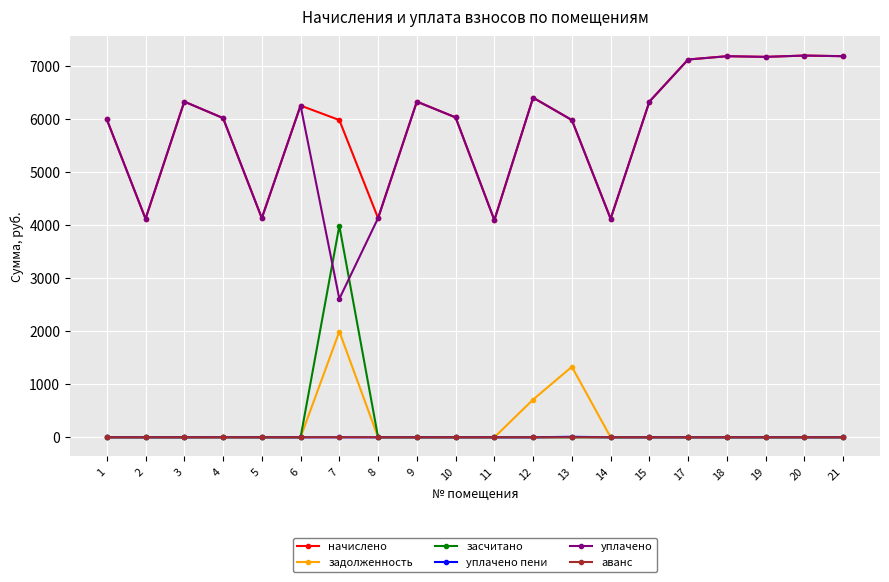

Which series has the largest range (max minus min)?

уплачено